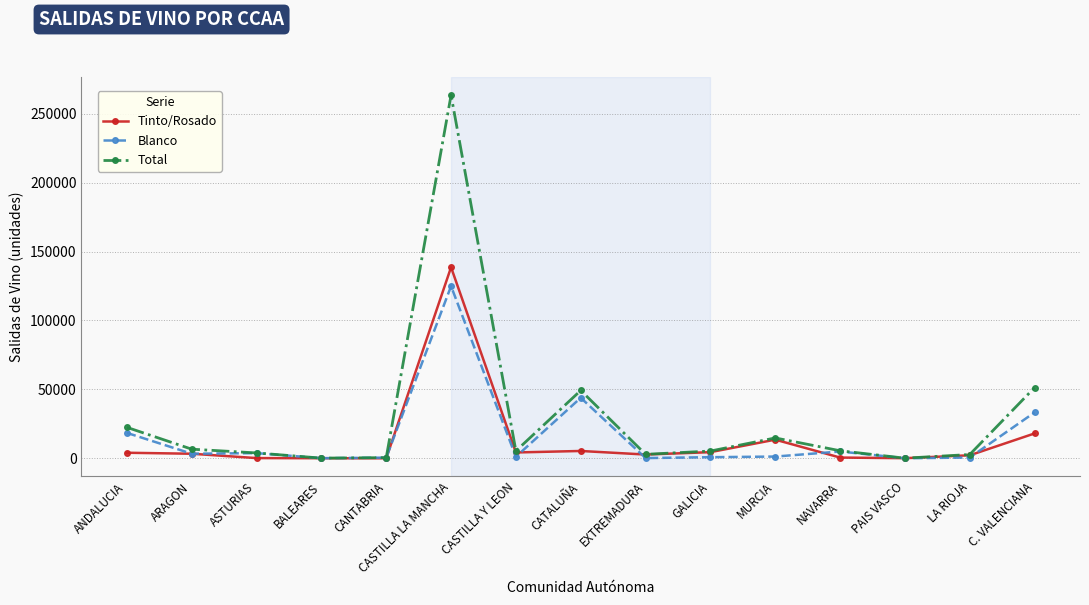

Does the chart have visible grid lines?

Yes